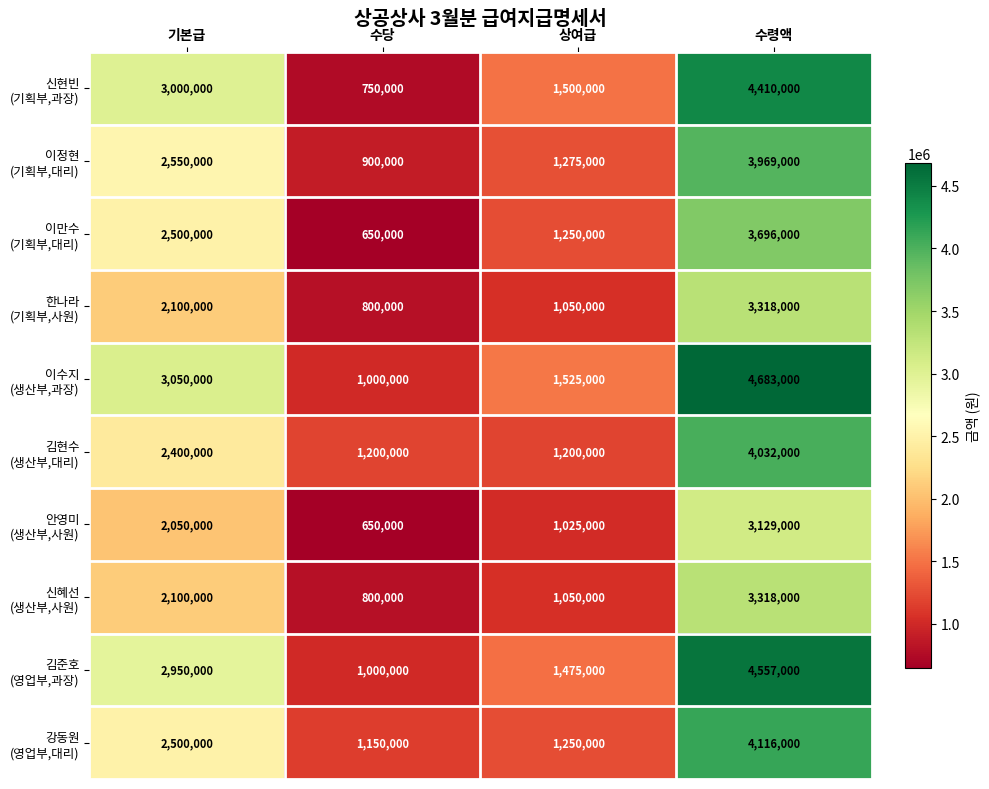

What is the minimum value shown in the chart?

650000